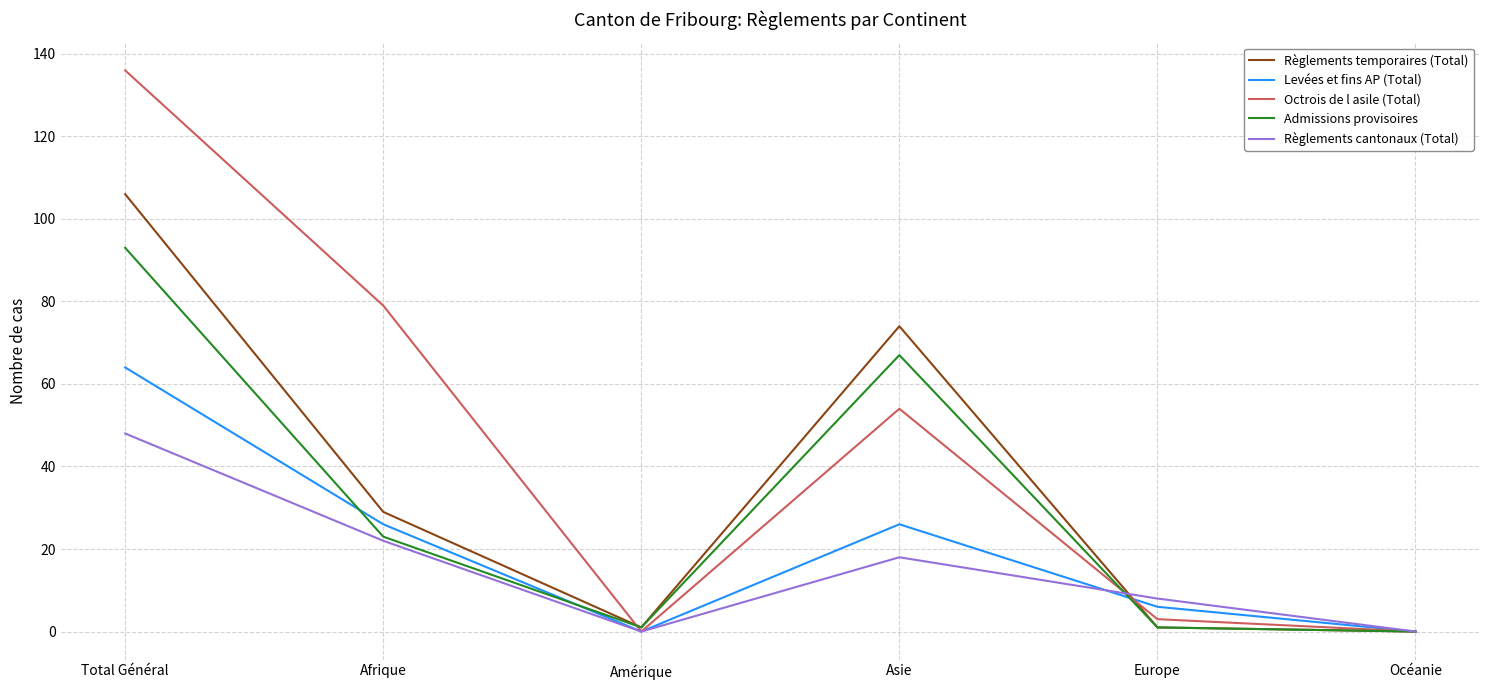

Which series has the widest spread of values?

Octrois de l asile (Total)